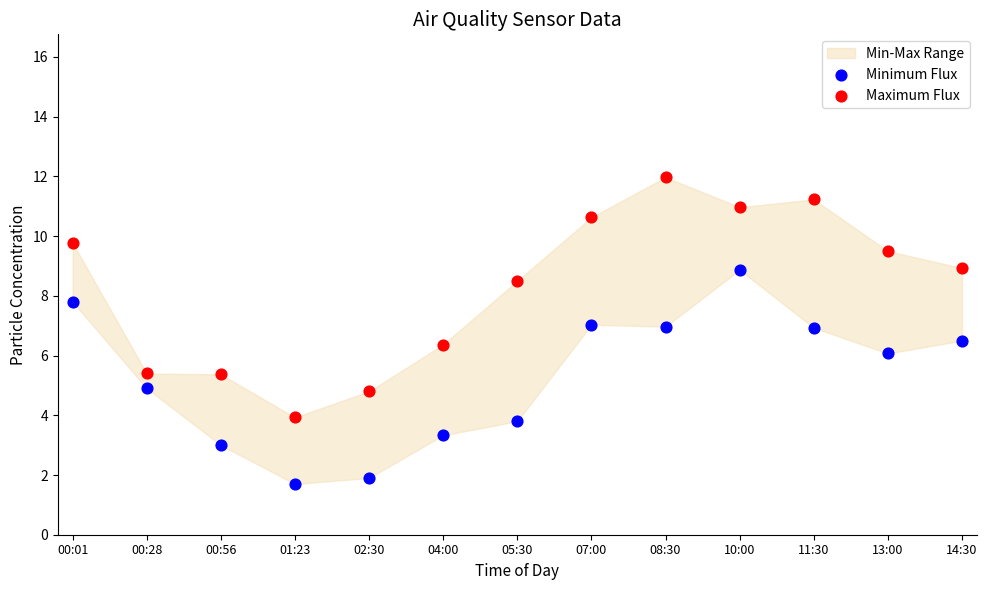

Which series contains the lowest Y value?

Minimum Flux